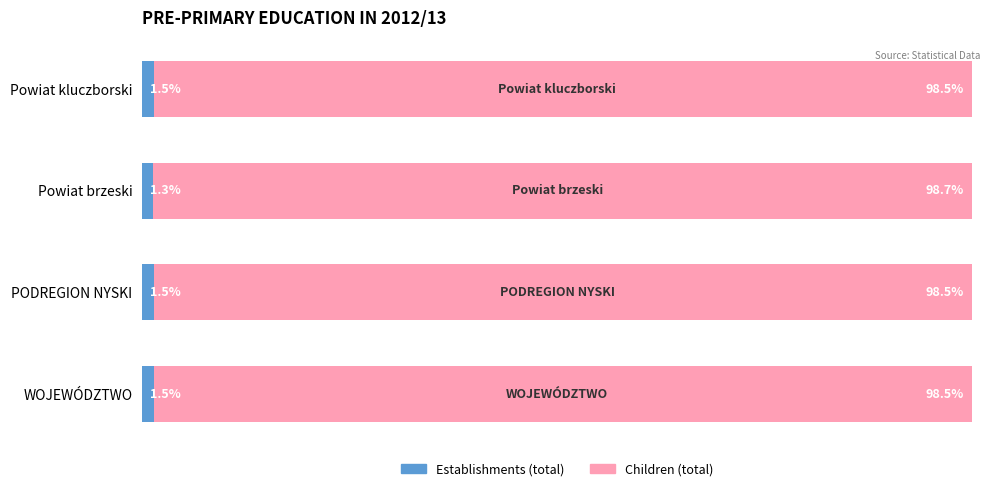

Which category has the lowest value in the Establishments (total) series?

Powiat brzeski